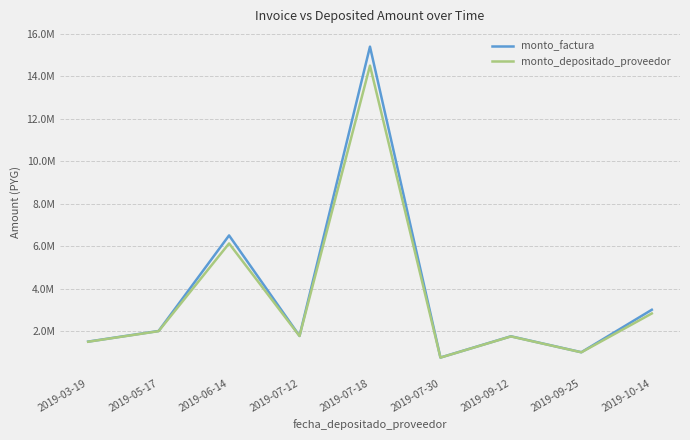

Where is the first local maximum for monto_factura?

2019-06-14